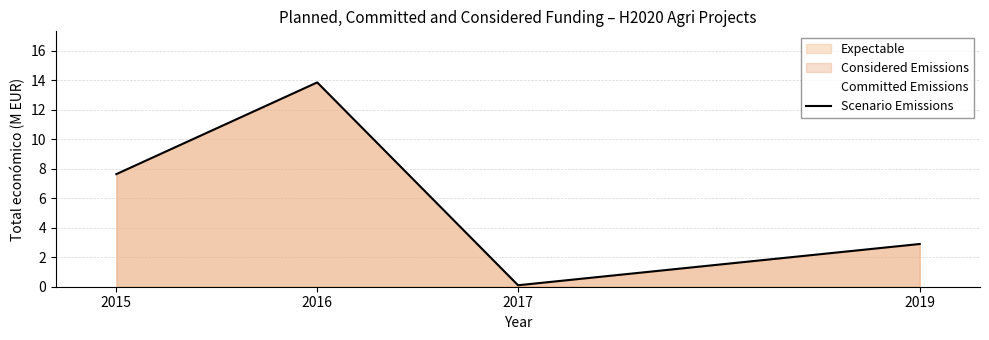

What is the value of the 3rd point from the left?

0.1